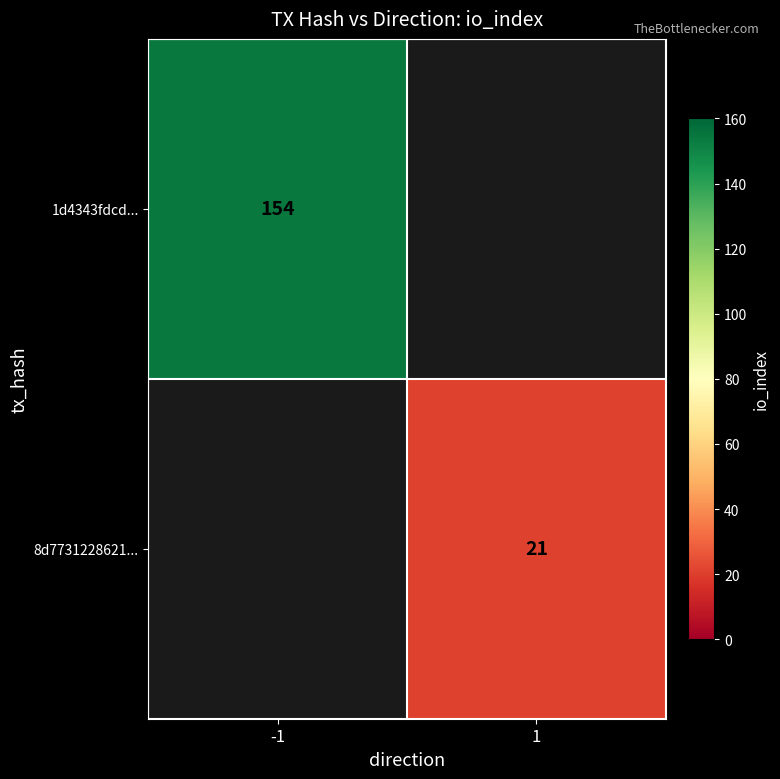

Is it true that 1d4343fdcd... equals 74 at -1?

False